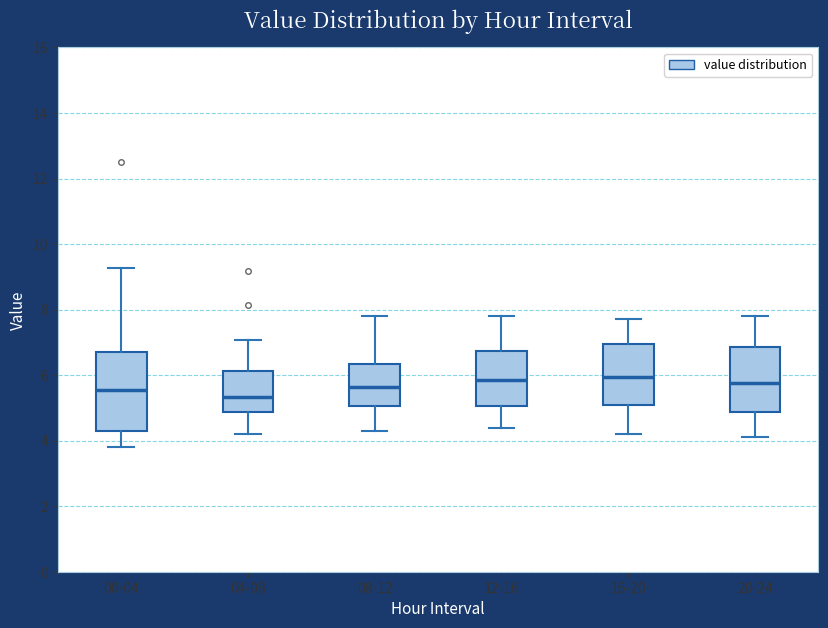

Which box is the tallest, from its lower edge to its upper edge?

00-04